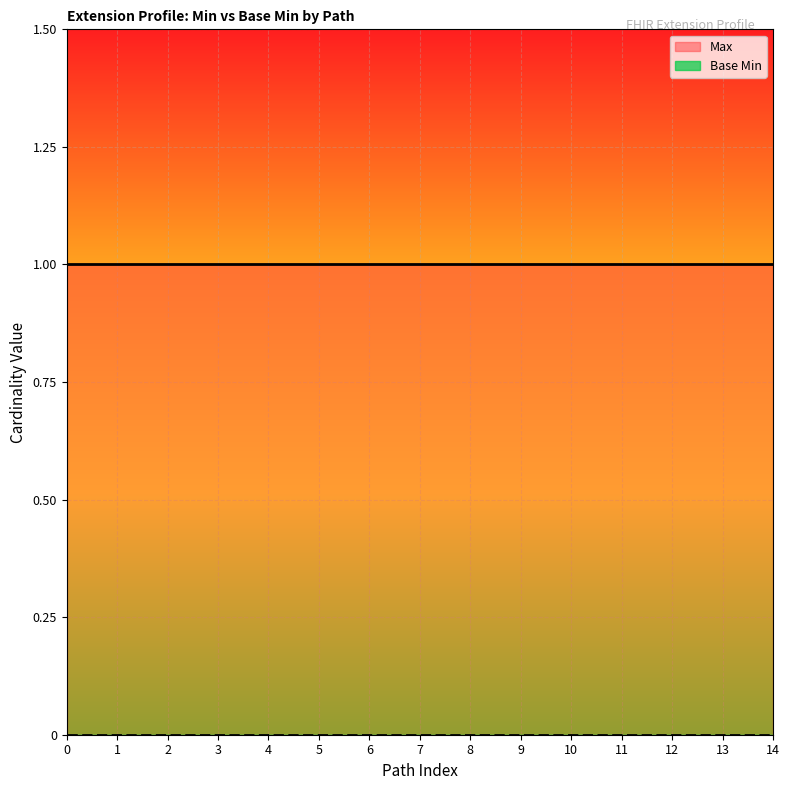

What is the value of the Max point at the 4th from the left?

1